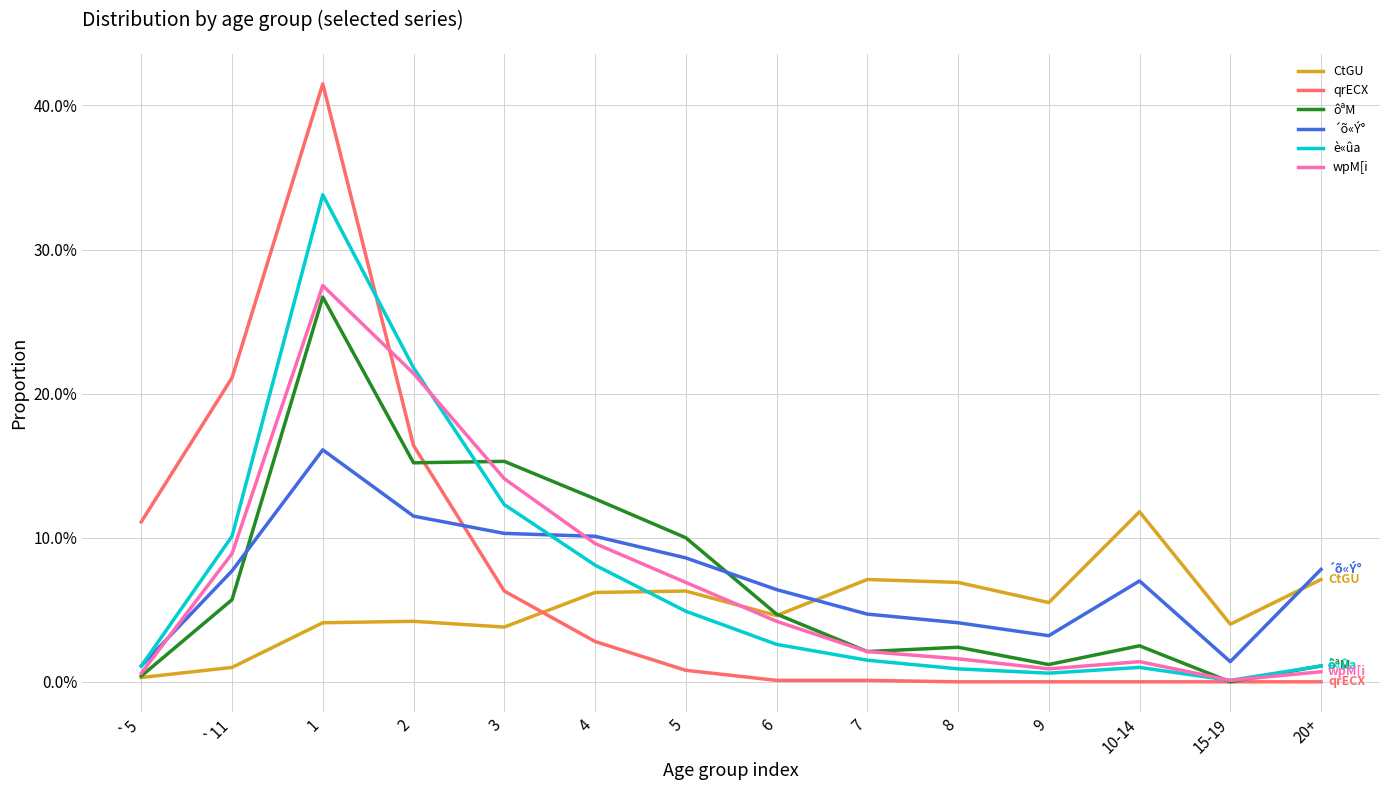

Does the chart display data point markers on the line(s)?

No